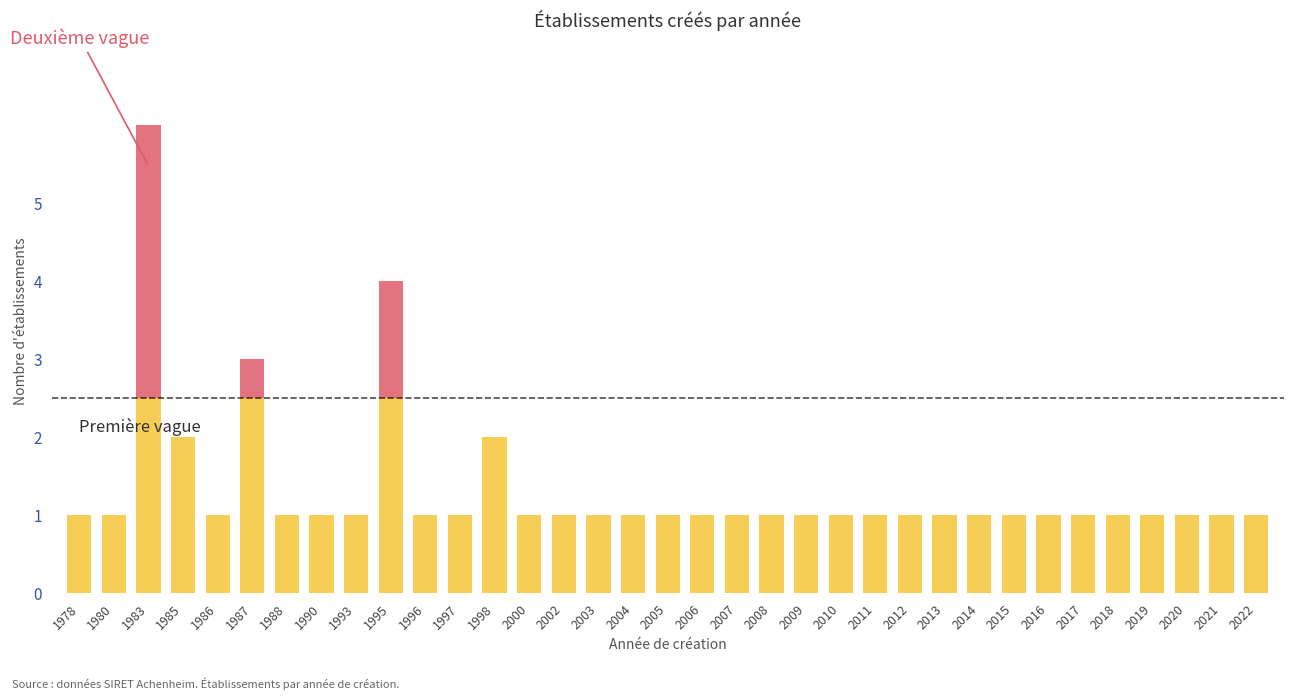

What is the total value across all series at 2013?

1.0